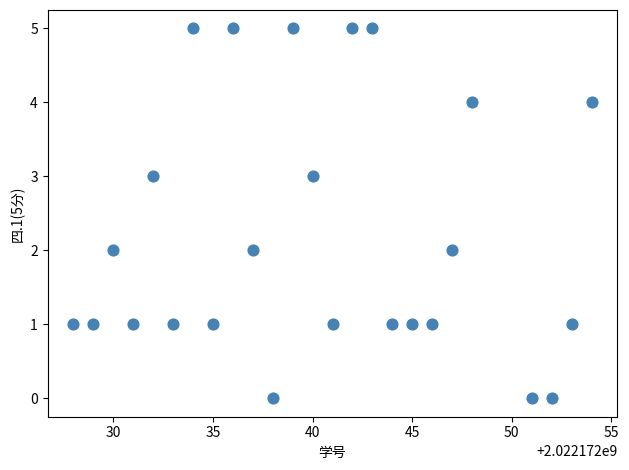

What is the range of X values (max minus min)?

26